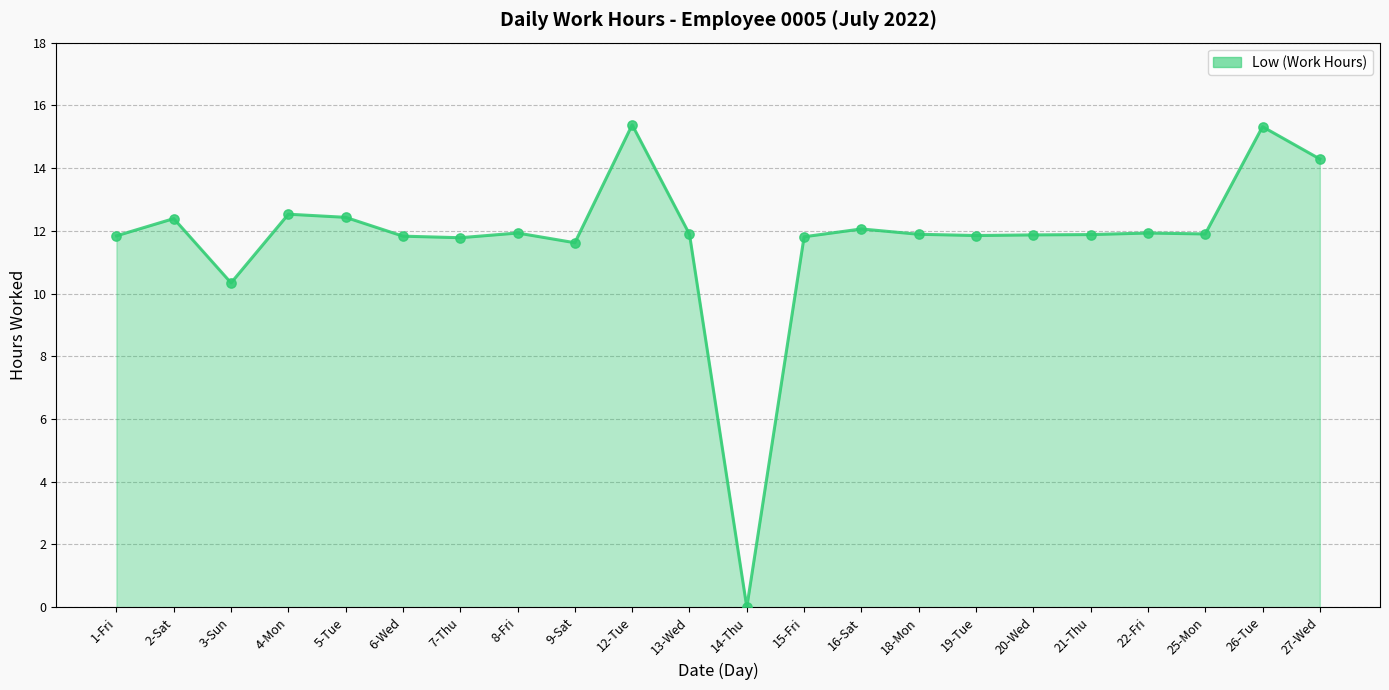

Which series reaches the maximum Y coordinate?

Low (Work Hours) (line)